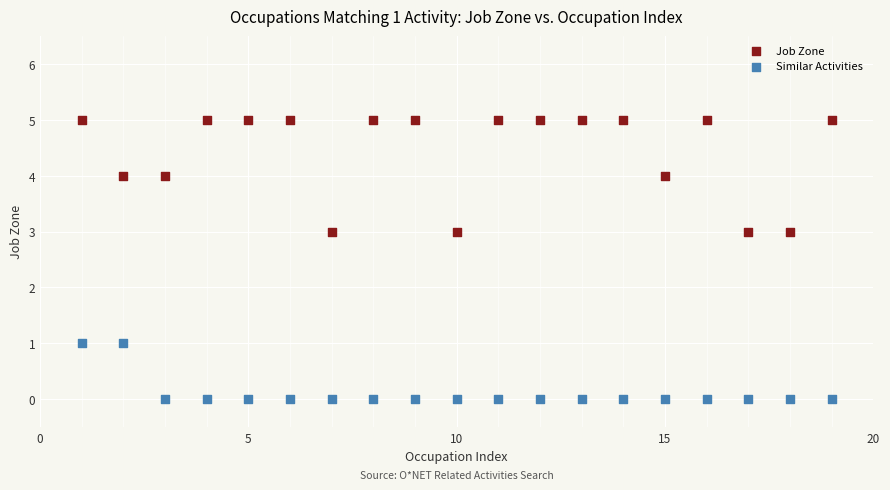

Across all data points, what is the range of X values (max minus min)?

18